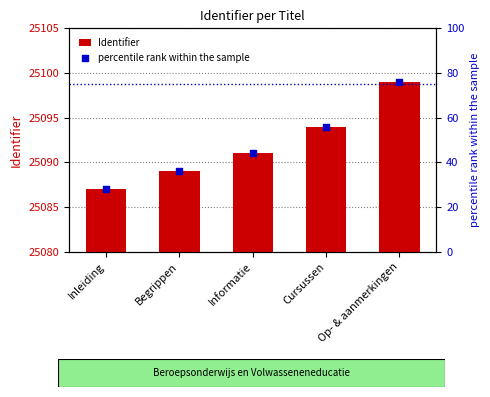

Which series contains the lowest Y value?

percentile rank within the sample